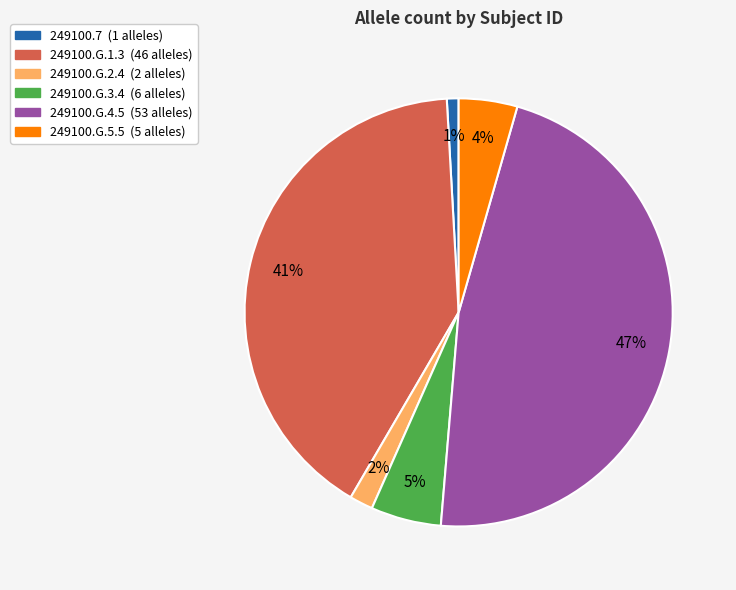

What percentage is the 249100.G.4.5 slice, to the nearest percent?

47%